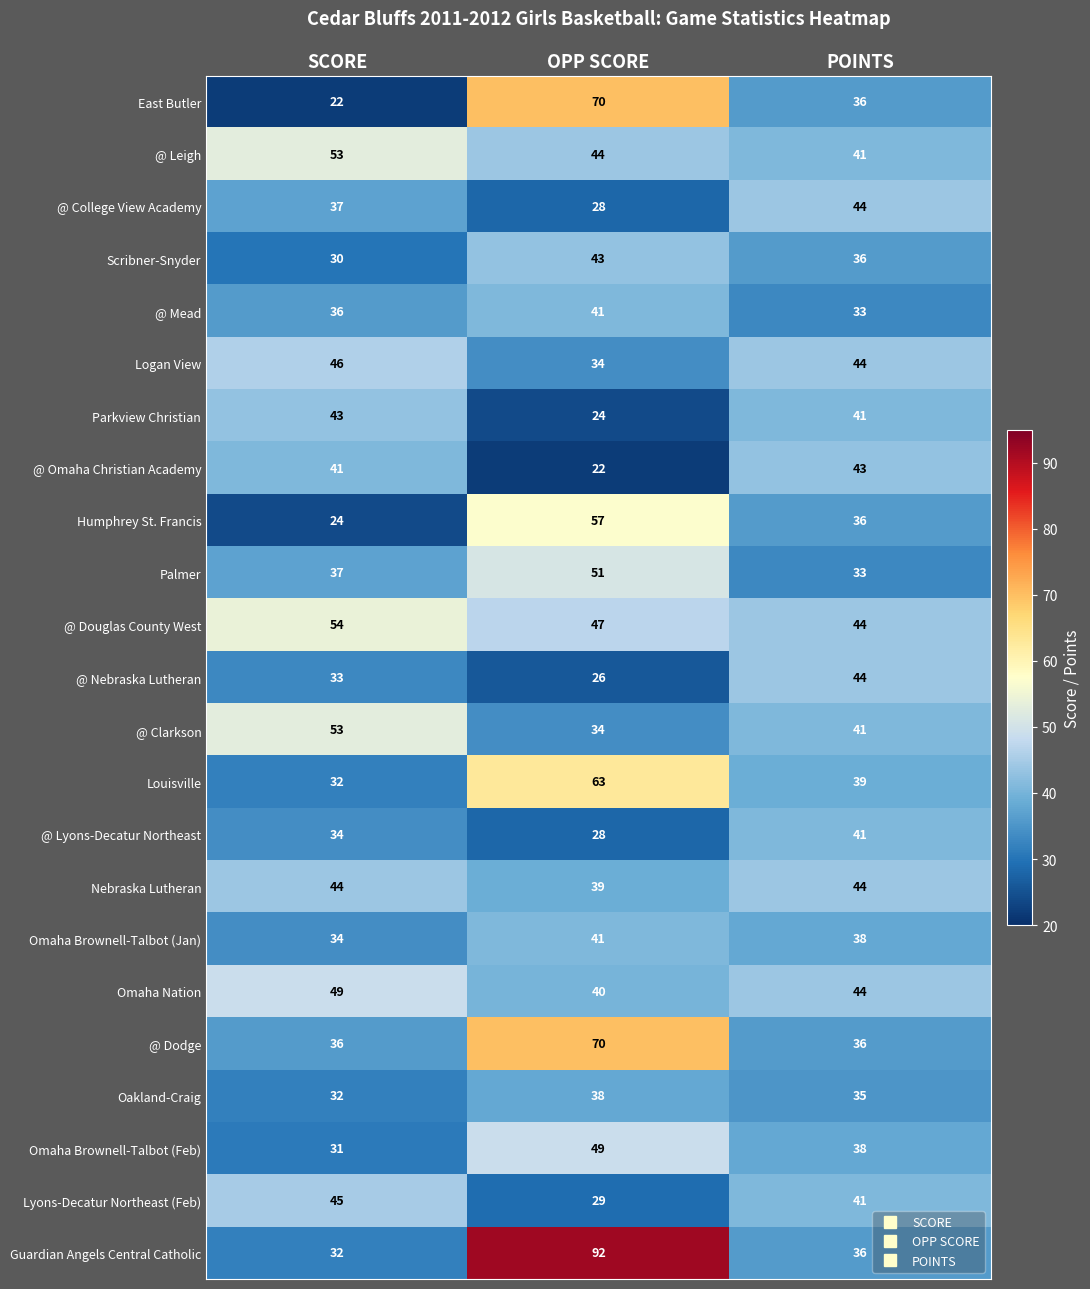

Between SCORE and POINTS, which series saw the biggest shift?

East Butler